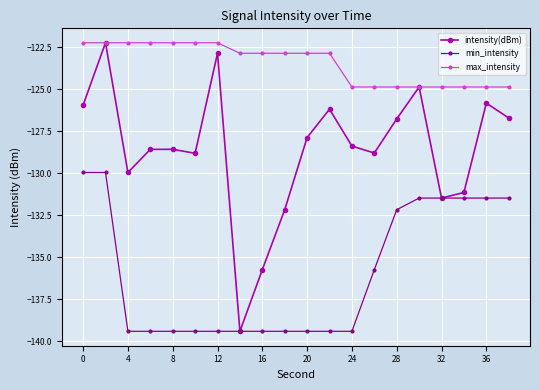

Which series has the largest range (max minus min)?

intensity(dBm)